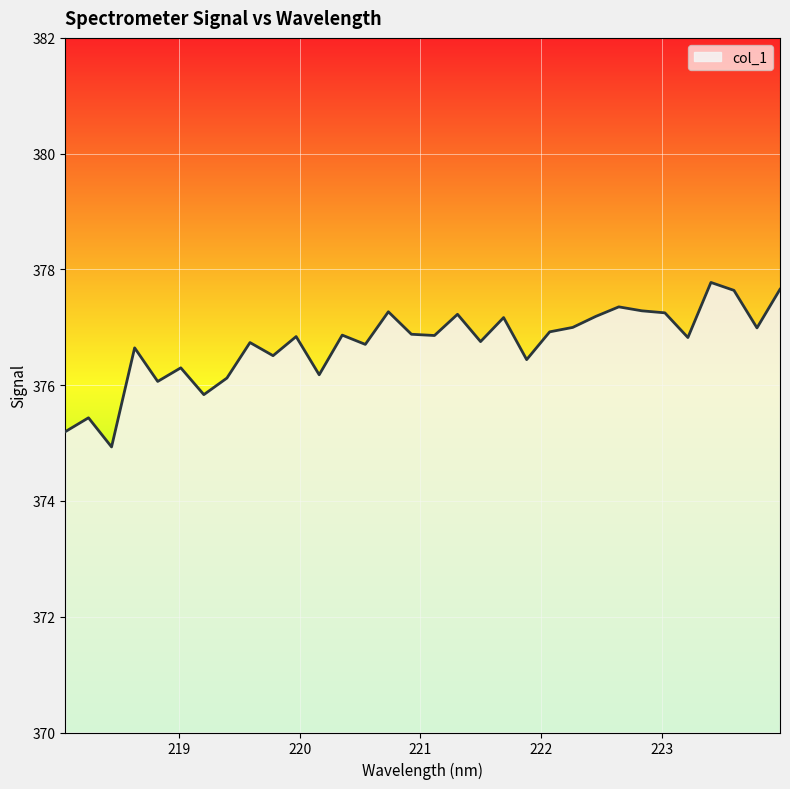

What is the difference between the maximum and minimum values?

2.8